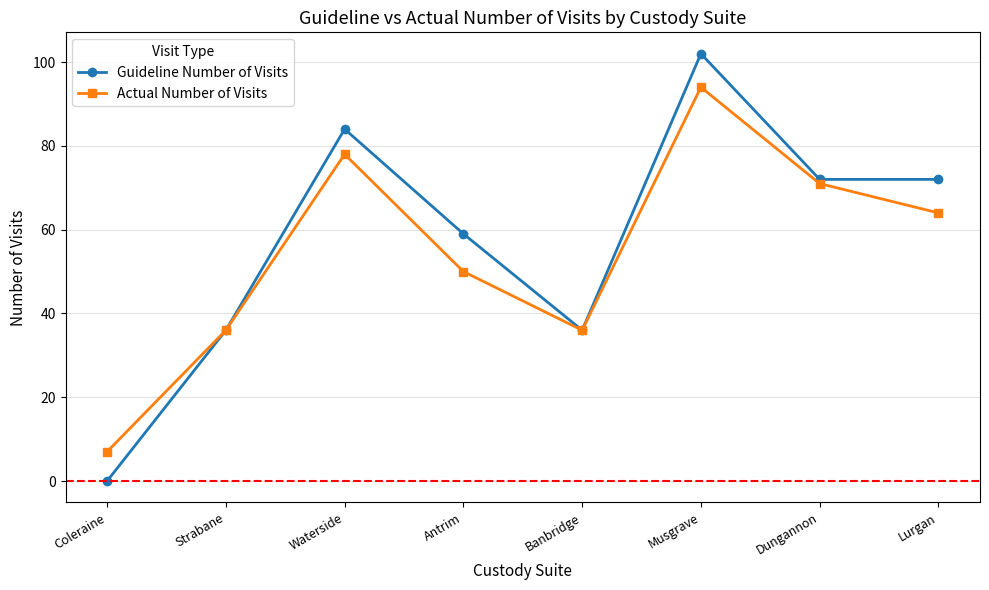

How many lines are shown in the chart?

2